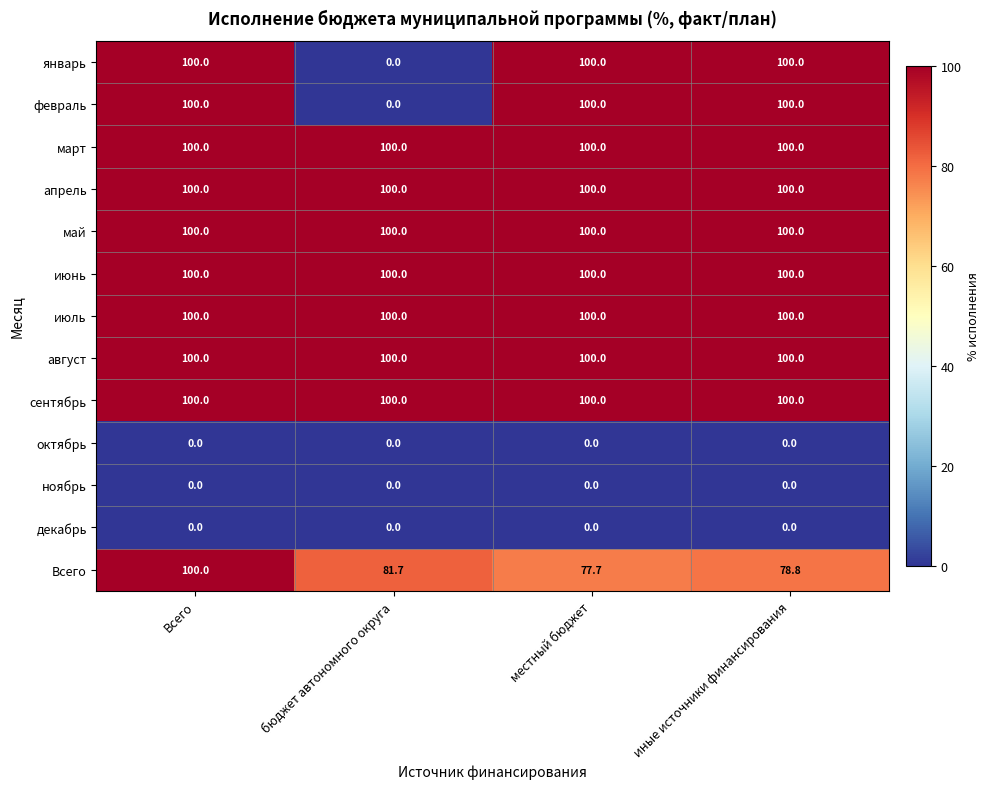

What is the difference between the highest and lowest values at бюджет автономного округа?

100.0